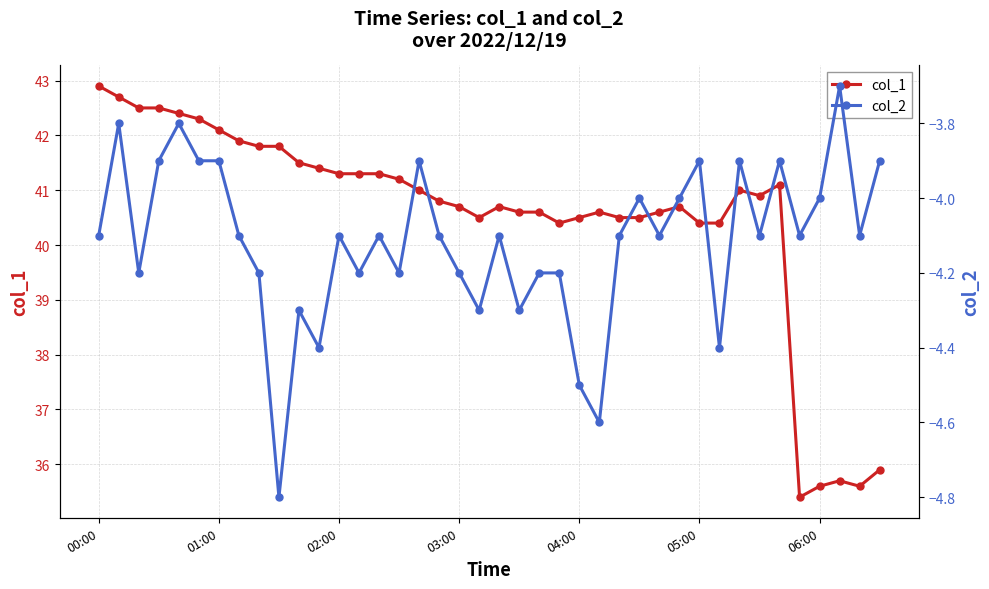

Which category has the highest value in the col_1 series?

00:00